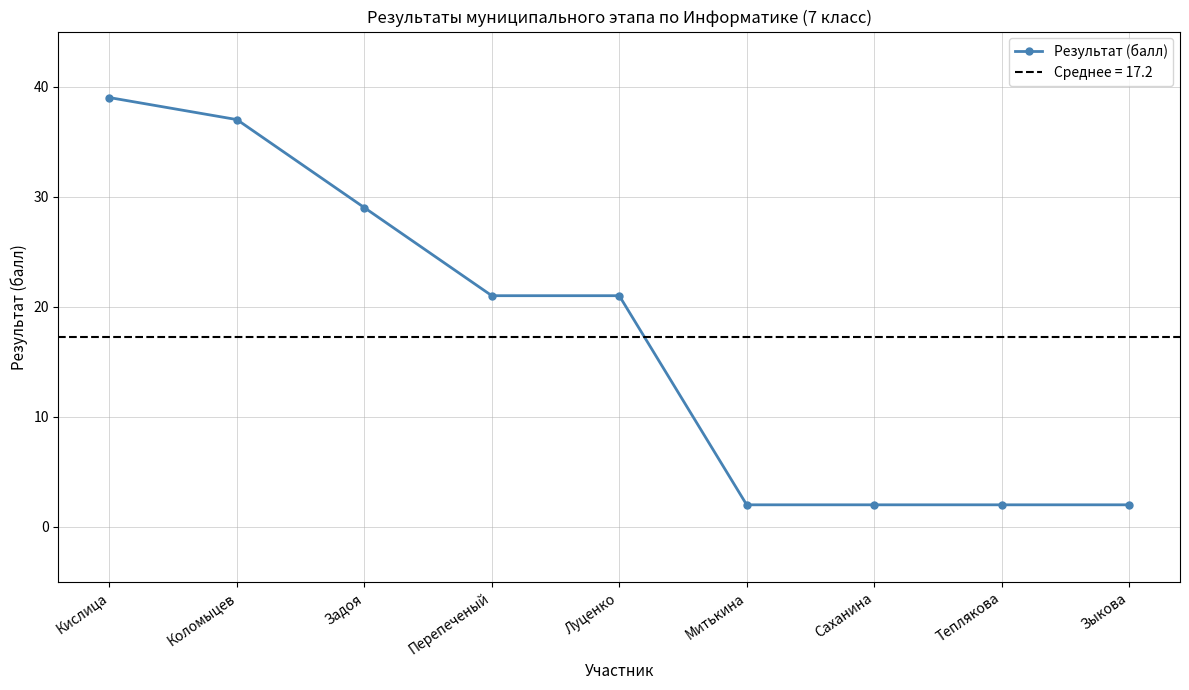

Reading left to right, list all the values displayed in this chart.

39	37	29	21	21	2	2	2	2